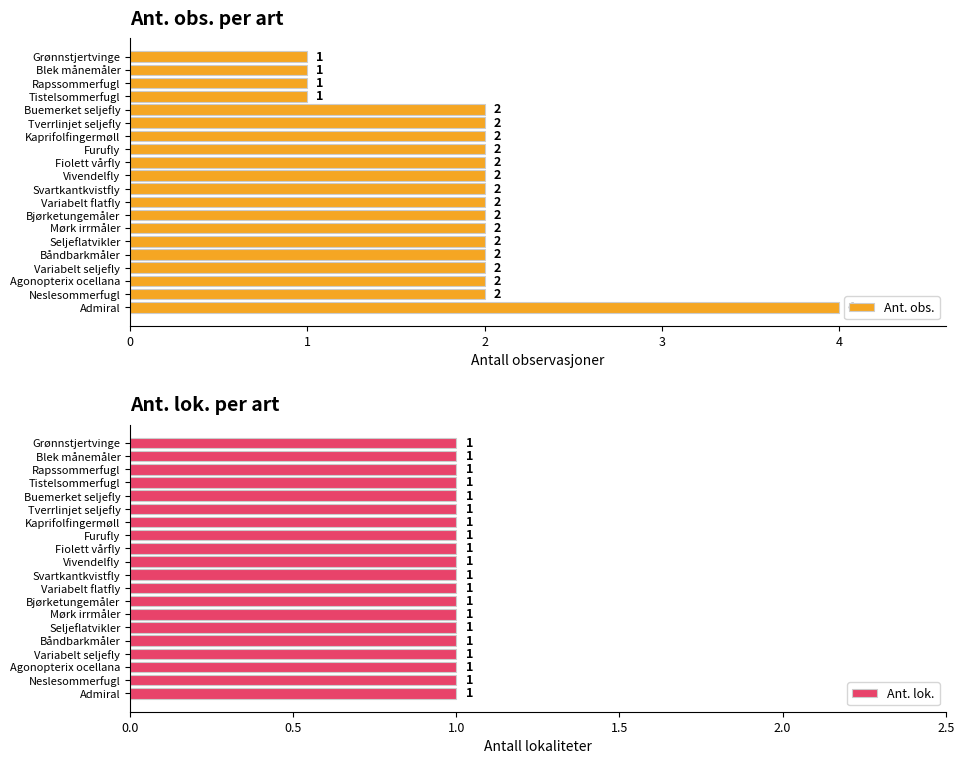

The value of Ant. obs. at Tverrlinjet seljefly is 0.5. True or false?

False